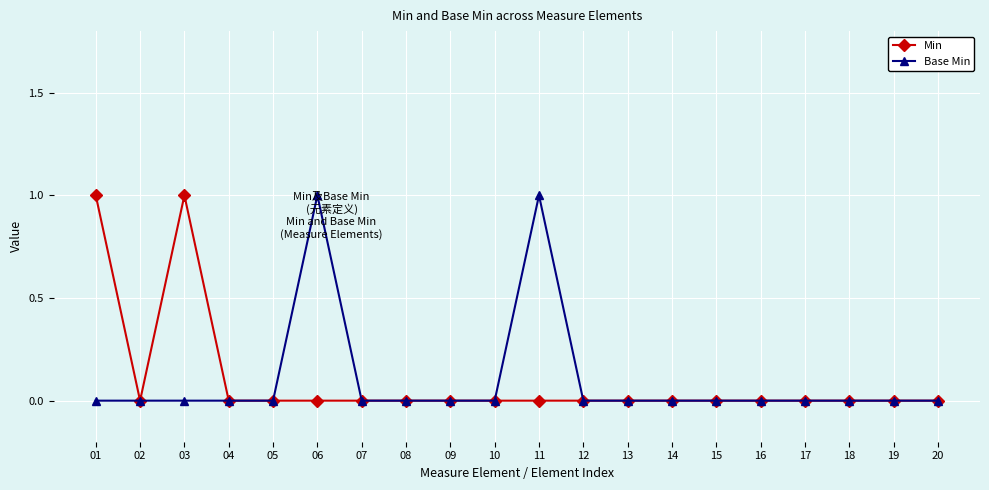

True or false: Base Min has more than 1 points higher than both neighbors.

True